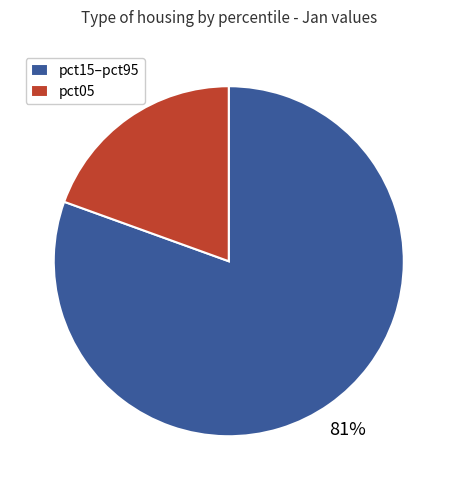

Which has a higher value, pct05 or pct15–pct95?

pct15–pct95